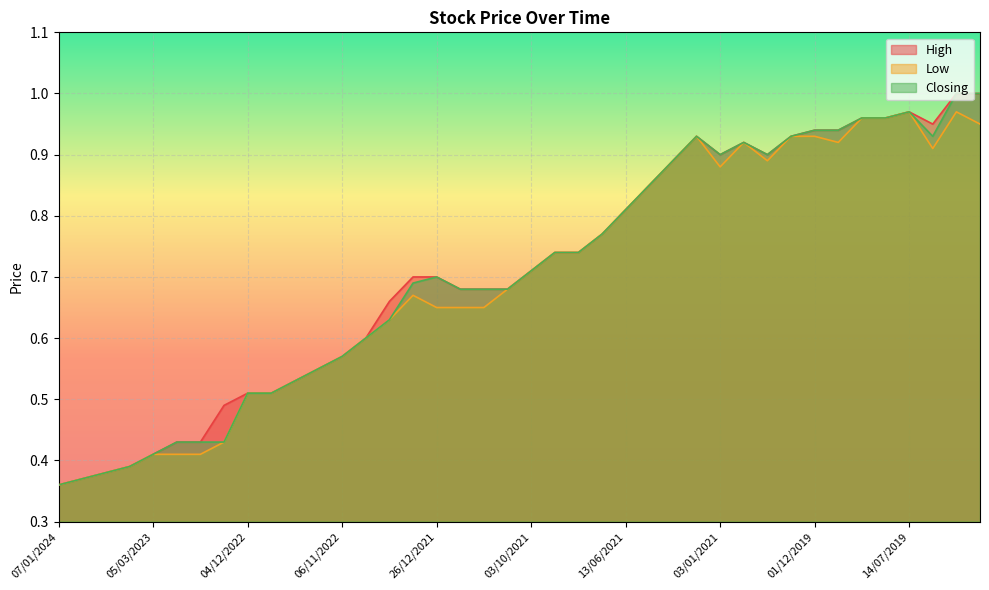

Reading left to right, extract all data points from this chart.

High: 07/01/2024=0.4	17/12/2023=0.4	10/09/2023=0.4	02/04/2023=0.4	05/03/2023=0.4	05/02/2023=0.4	15/01/2023=0.4	11/12/2022=0.5	04/12/2022=0.5	27/11/2022=0.5	20/11/2022=0.5	13/11/2022=0.6	06/11/2022=0.6	25/09/2022=0.6	29/05/2022=0.7	02/01/2022=0.7	26/12/2021=0.7	05/12/2021=0.7	28/11/2021=0.7	14/11/2021=0.7	03/10/2021=0.7	26/09/2021=0.7	19/09/2021=0.7	12/09/2021=0.8	13/06/2021=0.8	06/06/2021=0.8	16/05/2021=0.9	28/02/2021=0.9	03/01/2021=0.9	26/07/2020=0.9	12/01/2020=0.9	15/12/2019=0.9	01/12/2019=0.9	29/09/2019=0.9	15/09/2019=1.0	04/08/2019=1.0	14/07/2019=1.0	30/06/2019=0.9	23/06/2019=1.0	16/06/2019=1.0
Low: 07/01/2024=0.4	17/12/2023=0.4	10/09/2023=0.4	02/04/2023=0.4	05/03/2023=0.4	05/02/2023=0.4	15/01/2023=0.4	11/12/2022=0.4	04/12/2022=0.5	27/11/2022=0.5	20/11/2022=0.5	13/11/2022=0.6	06/11/2022=0.6	25/09/2022=0.6	29/05/2022=0.6	02/01/2022=0.7	26/12/2021=0.7	05/12/2021=0.7	28/11/2021=0.7	14/11/2021=0.7	03/10/2021=0.7	26/09/2021=0.7	19/09/2021=0.7	12/09/2021=0.8	13/06/2021=0.8	06/06/2021=0.8	16/05/2021=0.9	28/02/2021=0.9	03/01/2021=0.9	26/07/2020=0.9	12/01/2020=0.9	15/12/2019=0.9	01/12/2019=0.9	29/09/2019=0.9	15/09/2019=1.0	04/08/2019=1.0	14/07/2019=1.0	30/06/2019=0.9	23/06/2019=1.0	16/06/2019=0.9
Closing: 07/01/2024=0.4	17/12/2023=0.4	10/09/2023=0.4	02/04/2023=0.4	05/03/2023=0.4	05/02/2023=0.4	15/01/2023=0.4	11/12/2022=0.4	04/12/2022=0.5	27/11/2022=0.5	20/11/2022=0.5	13/11/2022=0.6	06/11/2022=0.6	25/09/2022=0.6	29/05/2022=0.6	02/01/2022=0.7	26/12/2021=0.7	05/12/2021=0.7	28/11/2021=0.7	14/11/2021=0.7	03/10/2021=0.7	26/09/2021=0.7	19/09/2021=0.7	12/09/2021=0.8	13/06/2021=0.8	06/06/2021=0.8	16/05/2021=0.9	28/02/2021=0.9	03/01/2021=0.9	26/07/2020=0.9	12/01/2020=0.9	15/12/2019=0.9	01/12/2019=0.9	29/09/2019=0.9	15/09/2019=1.0	04/08/2019=1.0	14/07/2019=1.0	30/06/2019=0.9	23/06/2019=1.0	16/06/2019=1.0